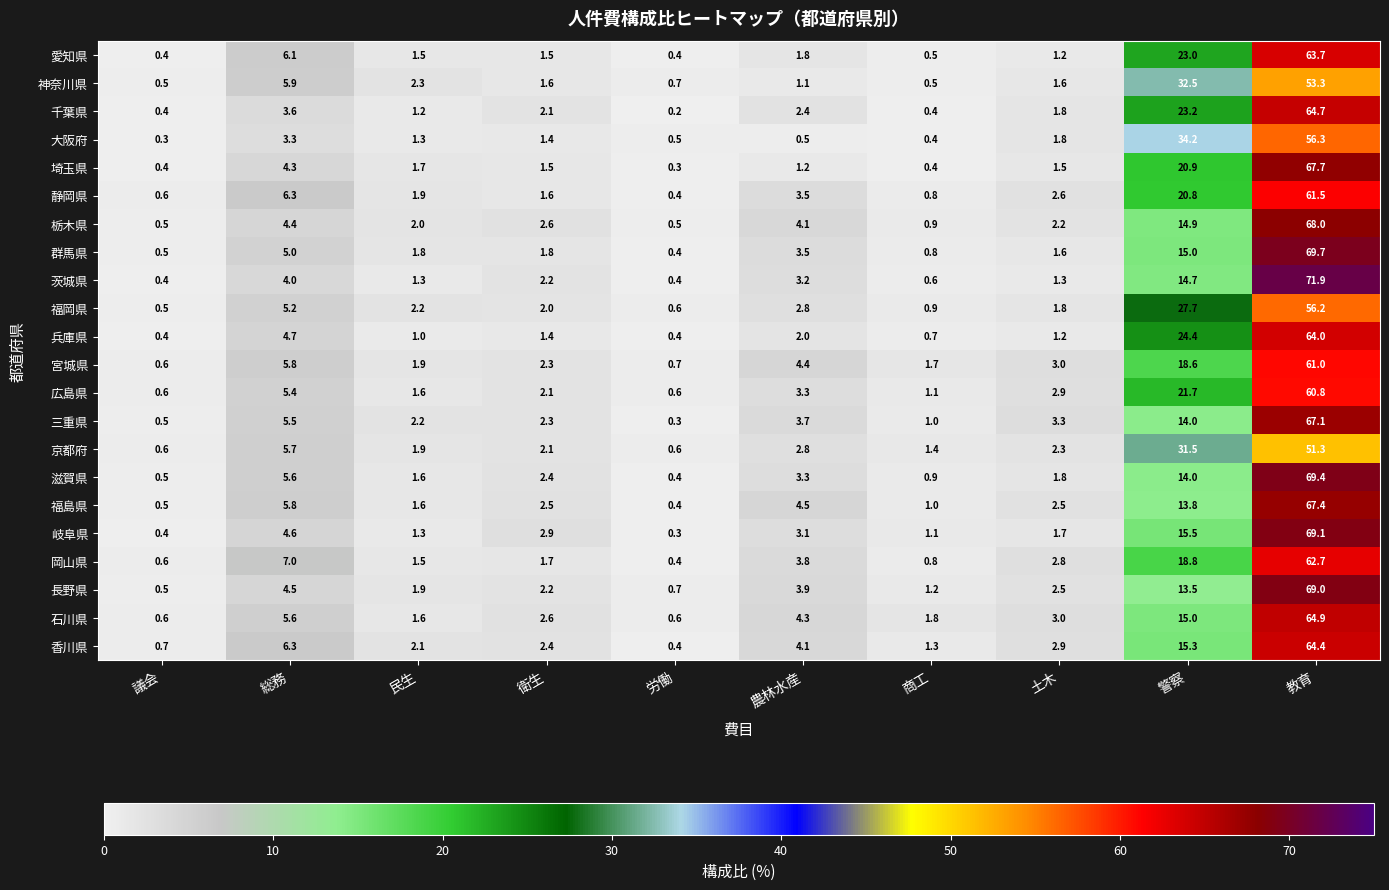

At which category is the sum across all series the highest?

教育